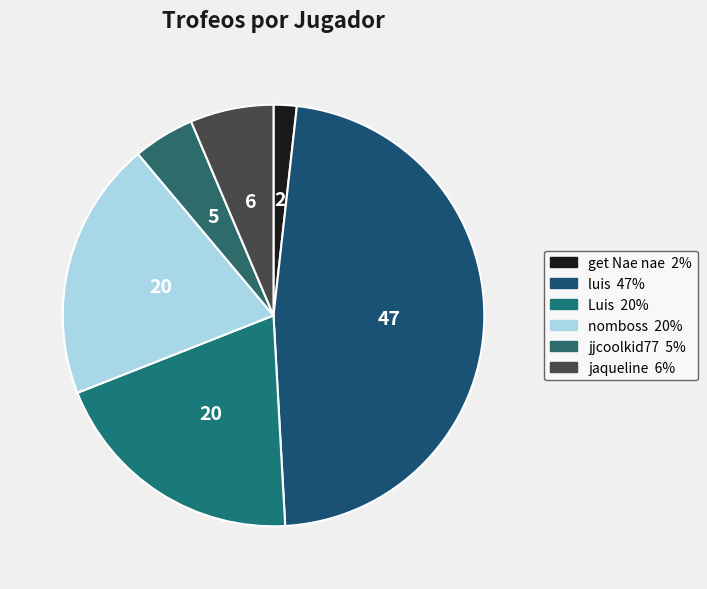

Does any single category account for the majority?

No